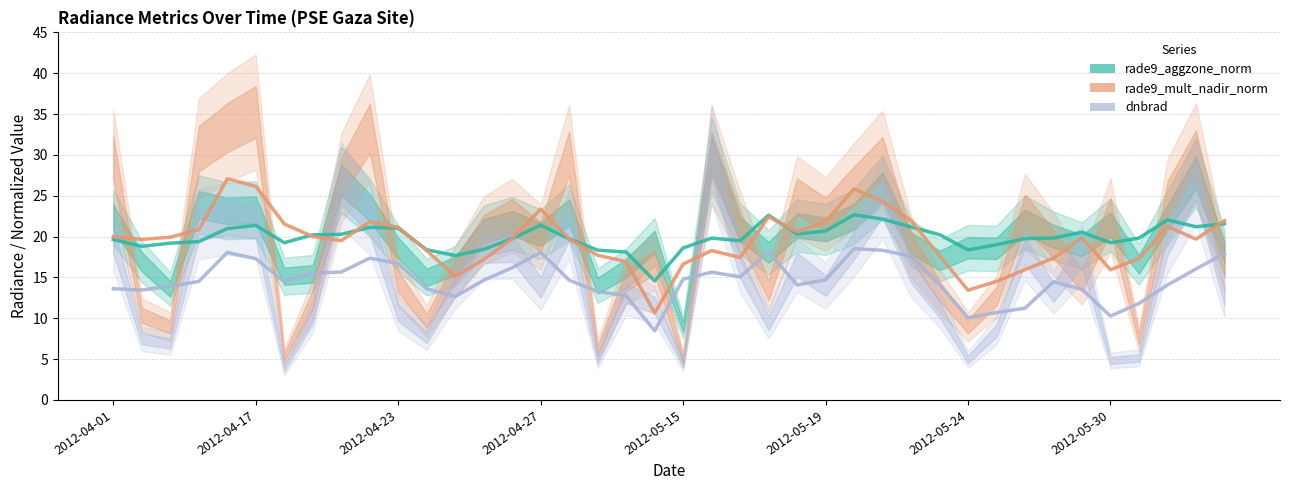

At how many categories does at least one series exceed 21?

14